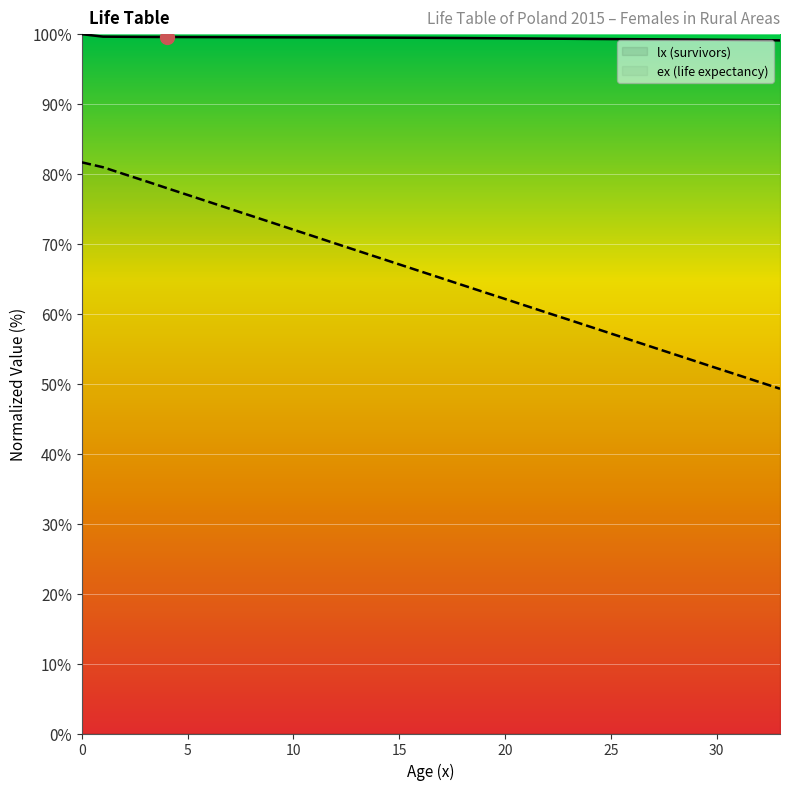

True or false: ex (life expectancy) and lx (survivors) cross at least once.

False